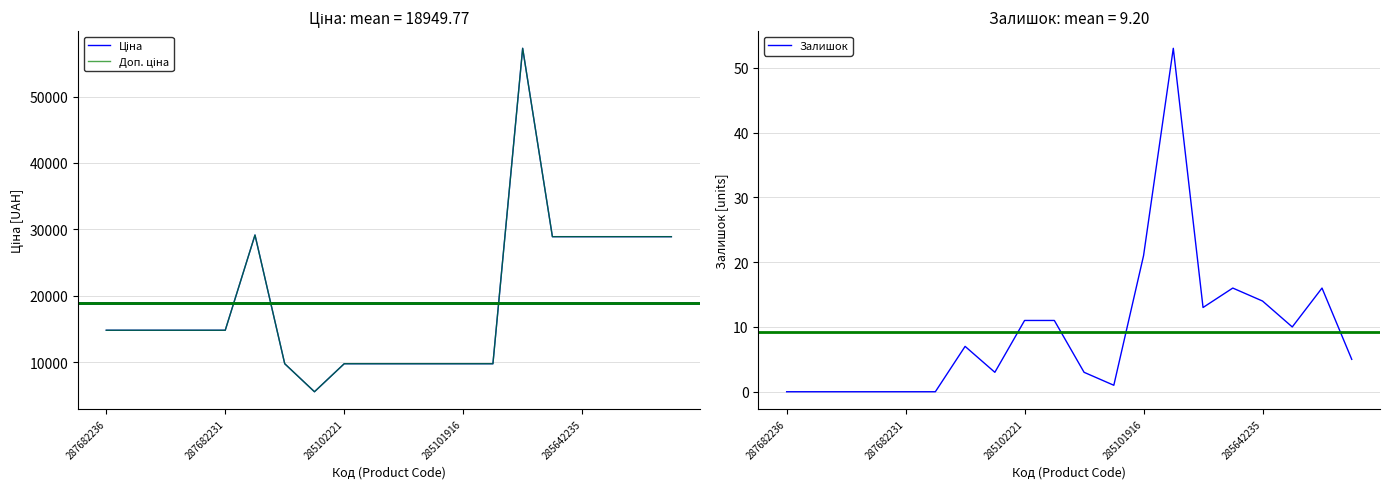

True or false: Доп. ціна has a value of 1415.0 at 7.

False